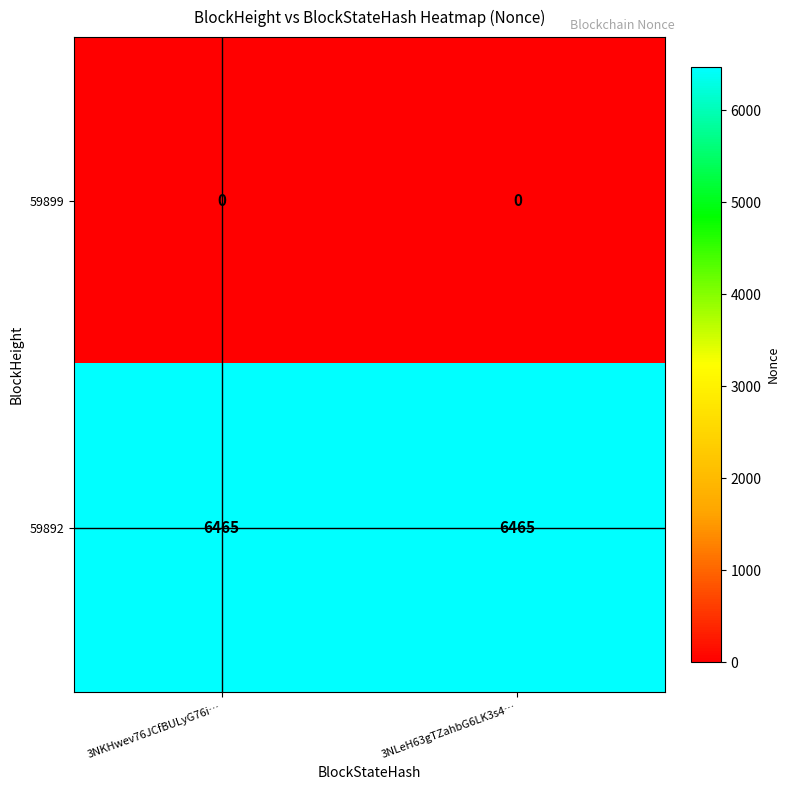

Reading left to right, transcribe all the data shown in this chart.

59899: 3NKHwev76JCfBULyG76i…=0	3NLeH63gTZahbG6LK3s4…=0
59892: 3NKHwev76JCfBULyG76i…=6465	3NLeH63gTZahbG6LK3s4…=6465